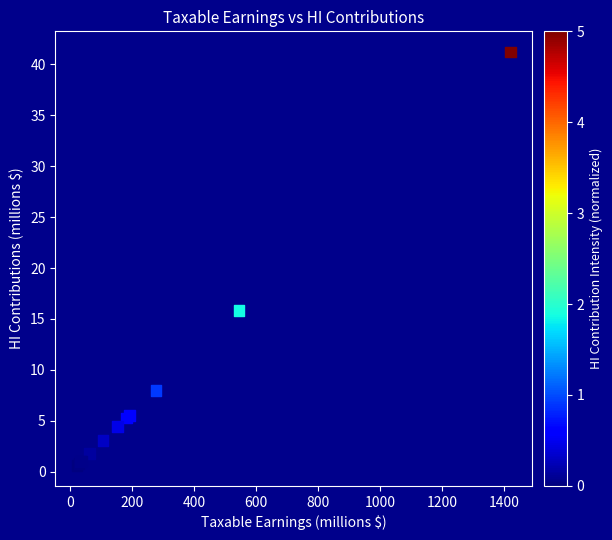

What Y value in the scatter plot is closest to 20?

15.8